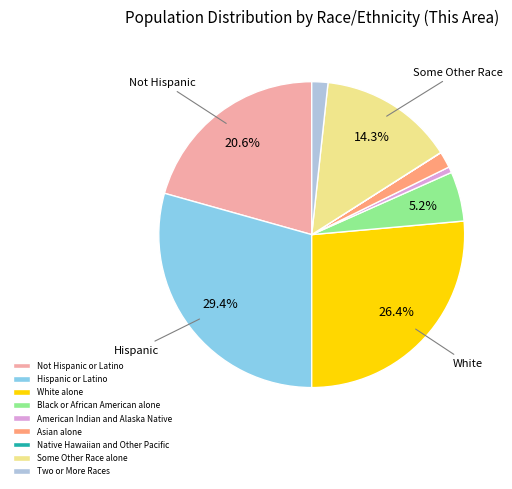

Which slice is the largest?

Hispanic or Latino